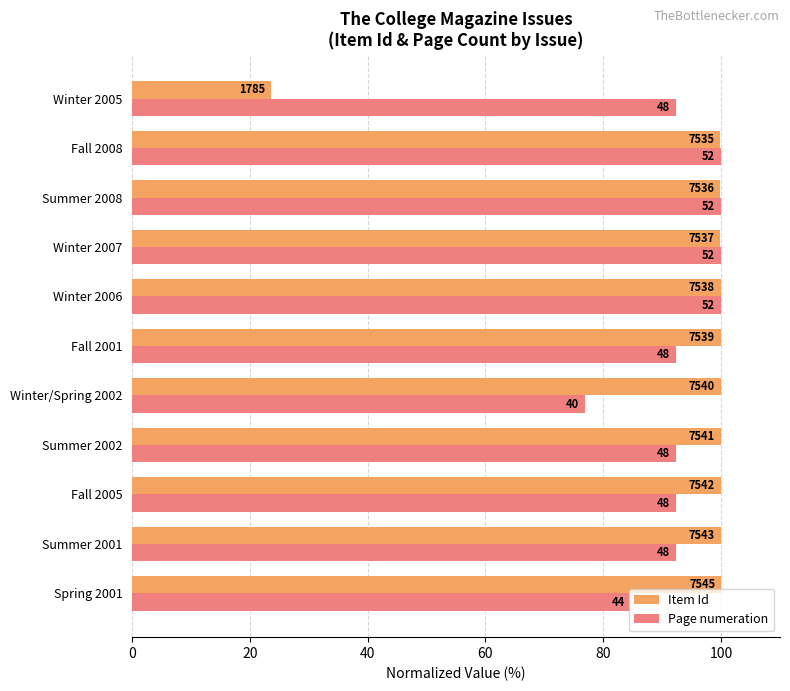

What are all the series names shown in the legend?

Item Id, Page numeration